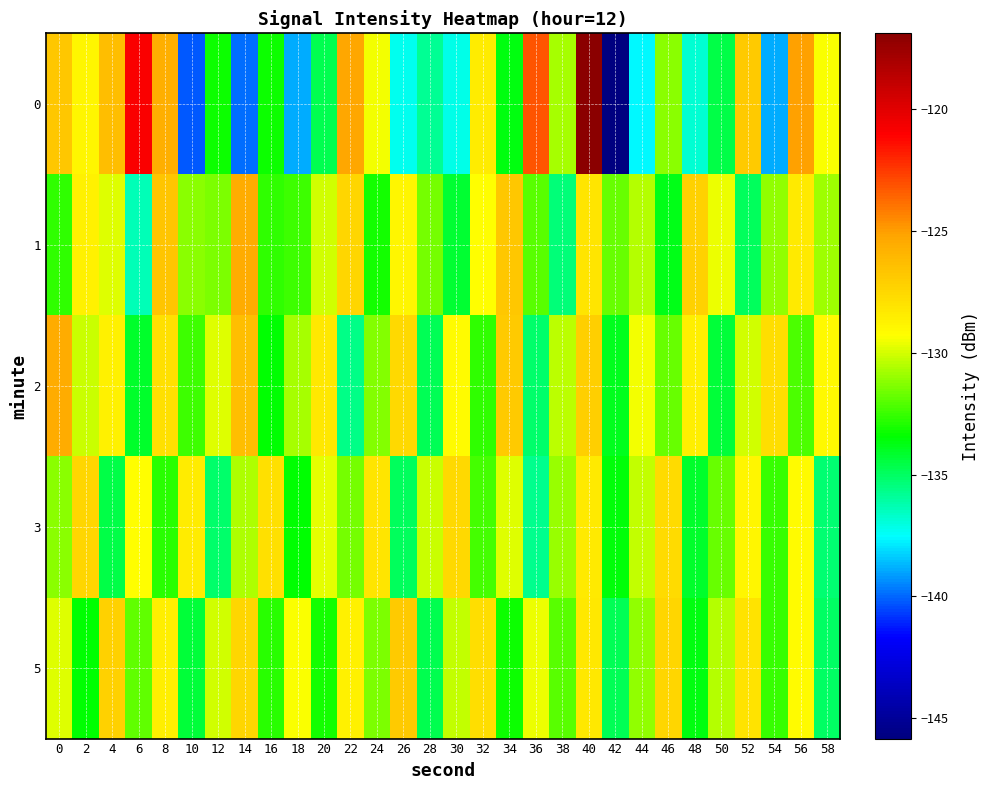

Reading left to right, list all the values displayed in this chart.

0: 0=-126.7	2=-128.9	4=-126.3	6=-120.9	8=-125.7	10=-140.2	12=-133.2	14=-139.9	16=-133.2	18=-138.9	20=-134.7	22=-125.3	24=-129.5	26=-137.3	28=-135.8	30=-137.2	32=-128.5	34=-133.7	36=-123.2	38=-130.8	40=-116.9	42=-145.8	44=-137.6	46=-131.2	48=-136.9	50=-134.5	52=-126.9	54=-138.9	56=-125.0	58=-129.4
1: 0=-132.7	2=-128.7	4=-129.8	6=-136.4	8=-126.6	10=-131.1	12=-131.4	14=-125.5	16=-132.6	18=-132.4	20=-130.0	22=-127.5	24=-133.1	26=-128.9	28=-131.5	30=-134.2	32=-129.3	34=-126.8	36=-132.0	38=-135.4	40=-128.1	42=-131.7	44=-130.5	46=-133.8	48=-127.2	50=-129.6	52=-134.9	54=-131.1	56=-128.4	58=-130.8
2: 0=-125.5	2=-130.2	4=-128.7	6=-134.1	8=-127.9	10=-132.4	12=-129.8	14=-126.3	16=-133.5	18=-130.7	20=-128.2	22=-135.6	24=-131.3	26=-127.6	28=-134.8	30=-129.1	32=-132.7	34=-126.9	36=-135.2	38=-130.4	40=-127.1	42=-133.9	44=-129.5	46=-131.8	48=-128.6	50=-134.3	52=-130.1	54=-127.8	56=-132.2	58=-129.0
3: 0=-131.2	2=-127.4	4=-134.6	6=-129.3	8=-132.8	10=-128.5	12=-135.1	14=-130.6	16=-127.9	18=-133.4	20=-129.7	22=-131.5	24=-128.1	26=-134.9	28=-130.2	30=-127.6	32=-132.3	34=-129.8	36=-135.7	38=-131.0	40=-128.4	42=-133.6	44=-130.3	46=-127.7	48=-134.1	50=-131.8	52=-128.9	54=-132.5	56=-129.2	58=-135.3
5: 0=-129.8	2=-133.5	4=-127.2	6=-131.9	8=-128.6	10=-134.3	12=-130.0	14=-127.5	16=-132.8	18=-129.4	20=-133.1	22=-128.7	24=-131.4	26=-126.9	28=-134.7	30=-130.3	32=-127.8	34=-133.2	36=-129.6	38=-132.0	40=-128.3	42=-134.8	44=-131.1	46=-127.4	48=-133.7	50=-130.5	52=-128.0	54=-132.6	56=-129.1	58=-135.0